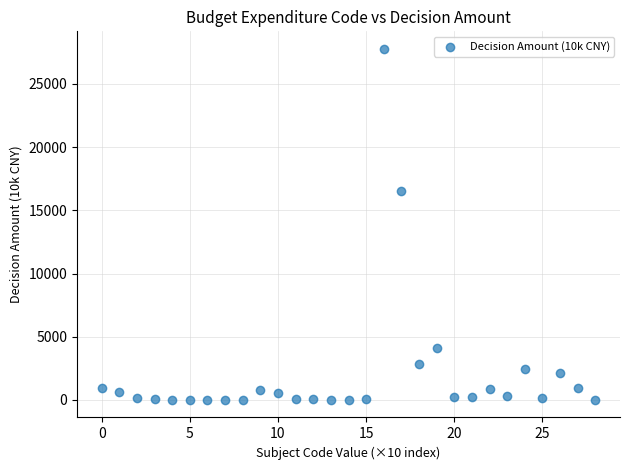

What Y value in the scatter plot is closest to 13882?

16537.0